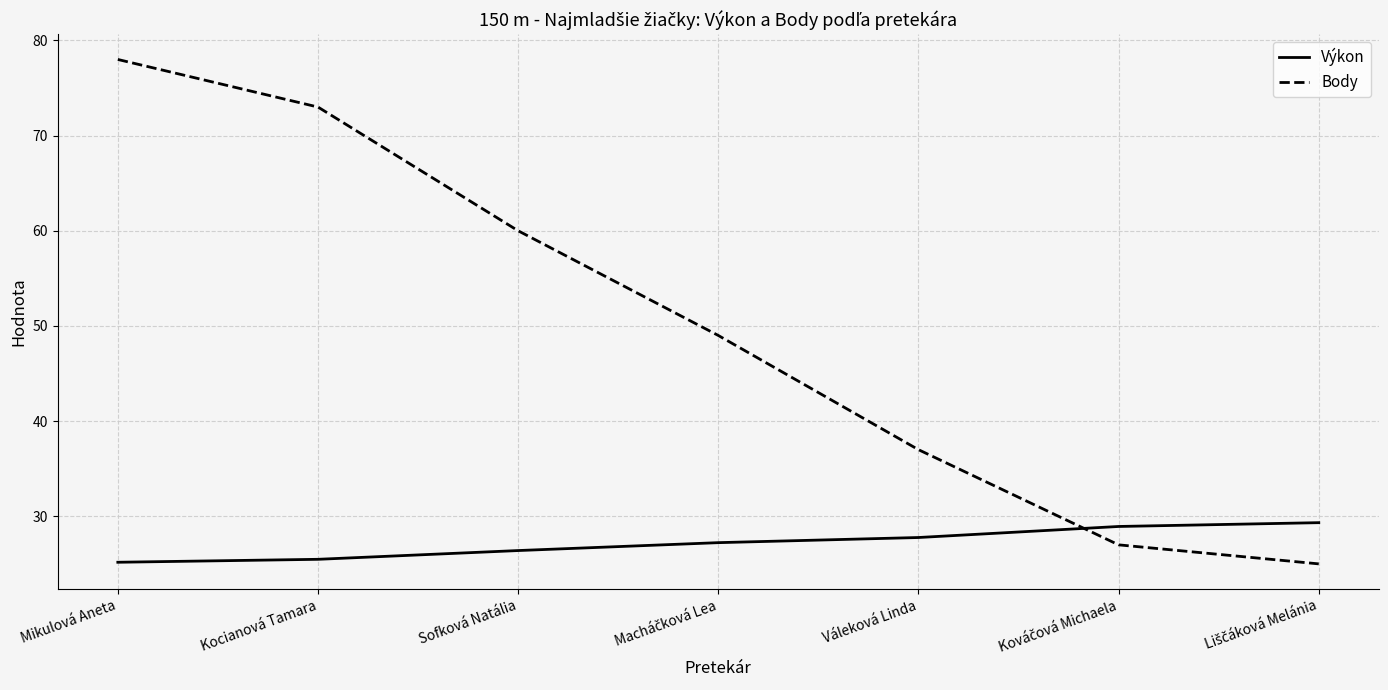

How many series are shown in this chart?

2